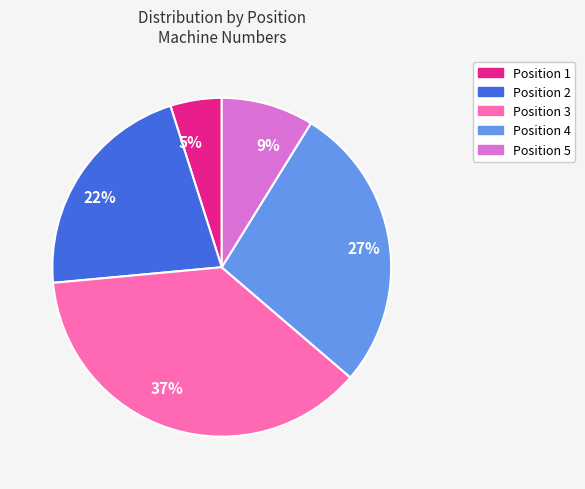

What is the smallest slice in the pie chart?

Position 1